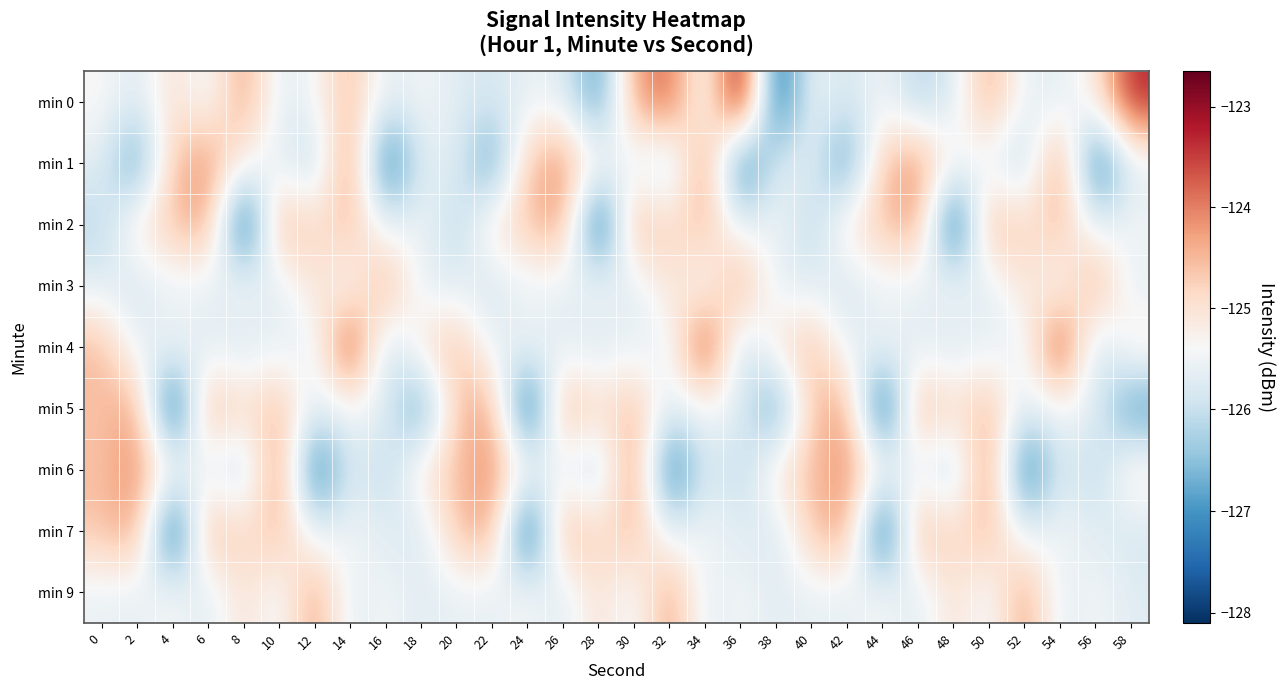

Between 4 and 30, which series saw the biggest shift?

min 5